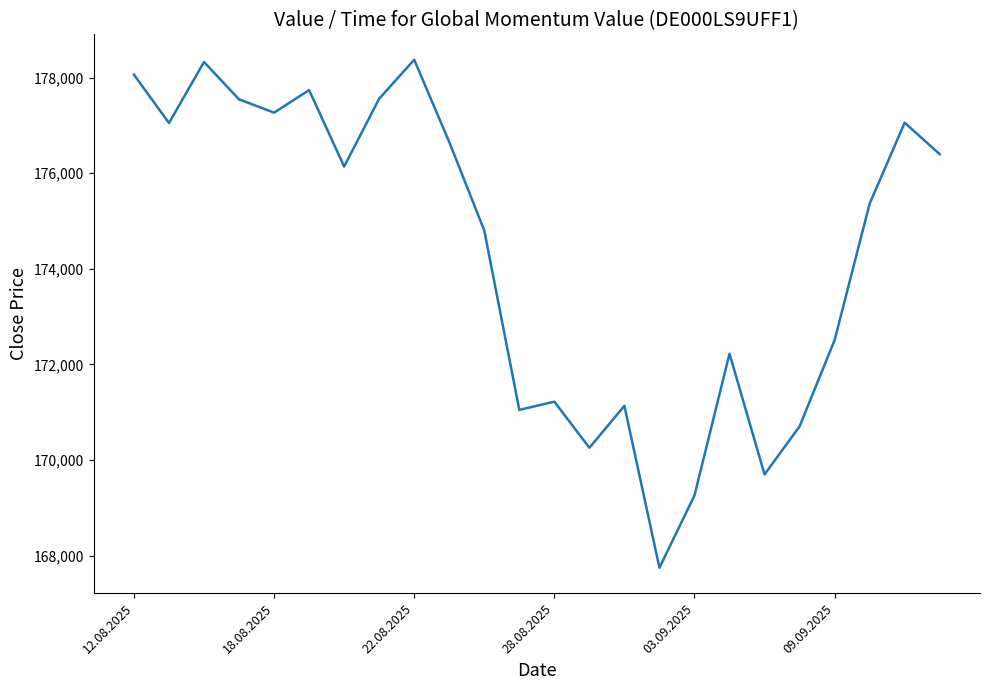

What is the greatest value displayed?

178374